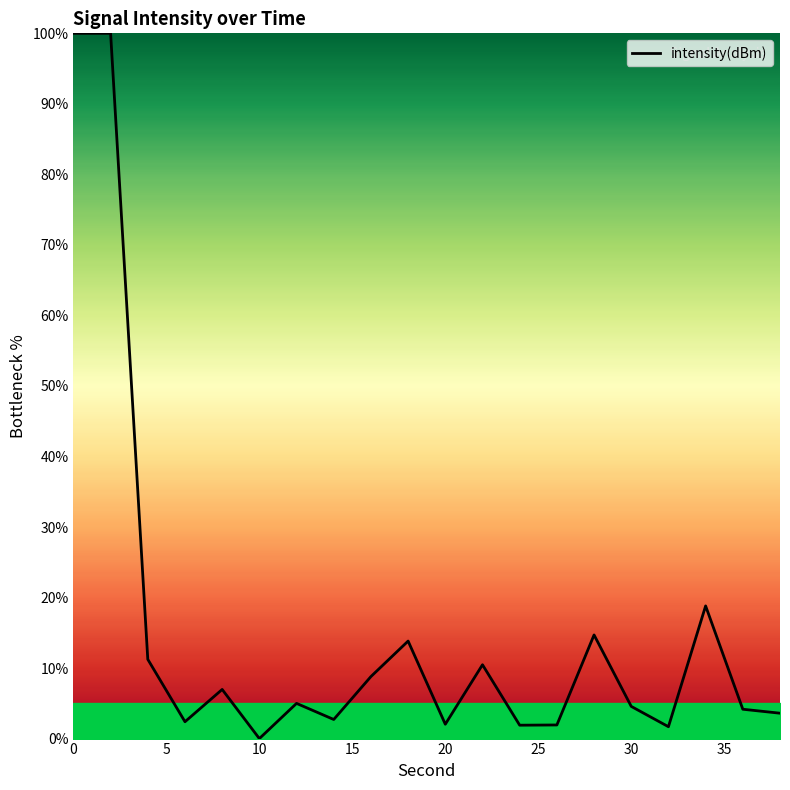

How many positive values are there?

19